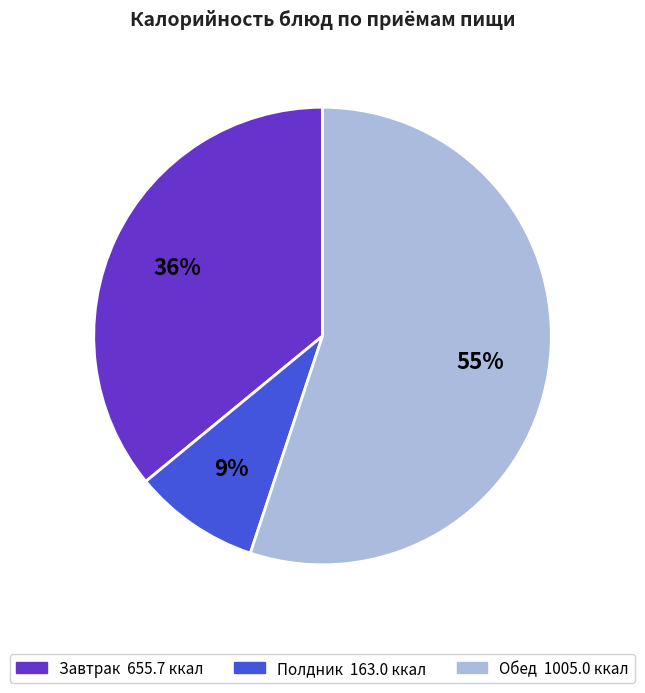

To the nearest percent, what is the difference between the largest and smallest slice percentages?

46%